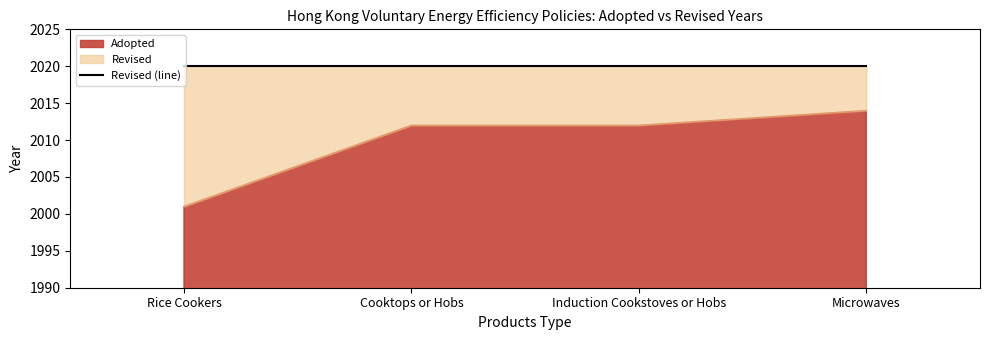

What is the difference between the Adopted values at Induction Cookstoves or Hobs and Rice Cookers?

11